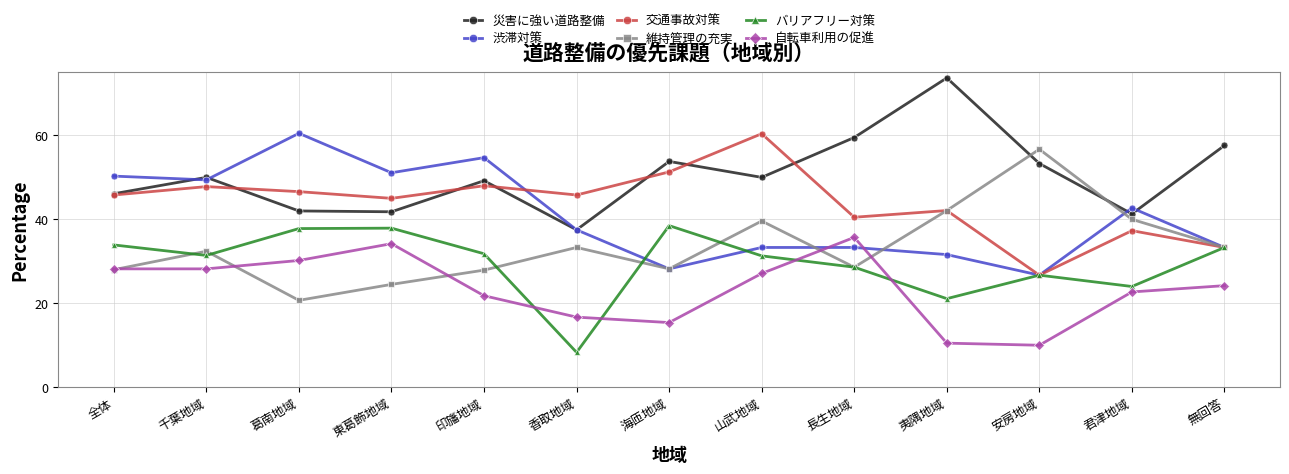

Does the chart have visible grid lines?

Yes